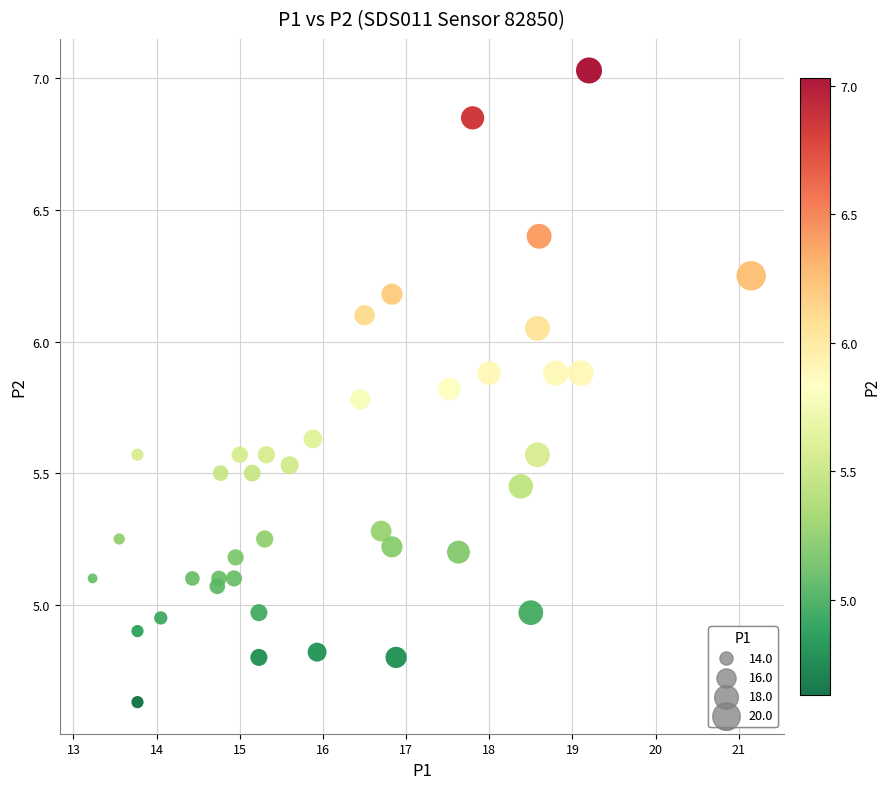

What is the range of Y values (max minus min)?

2.4